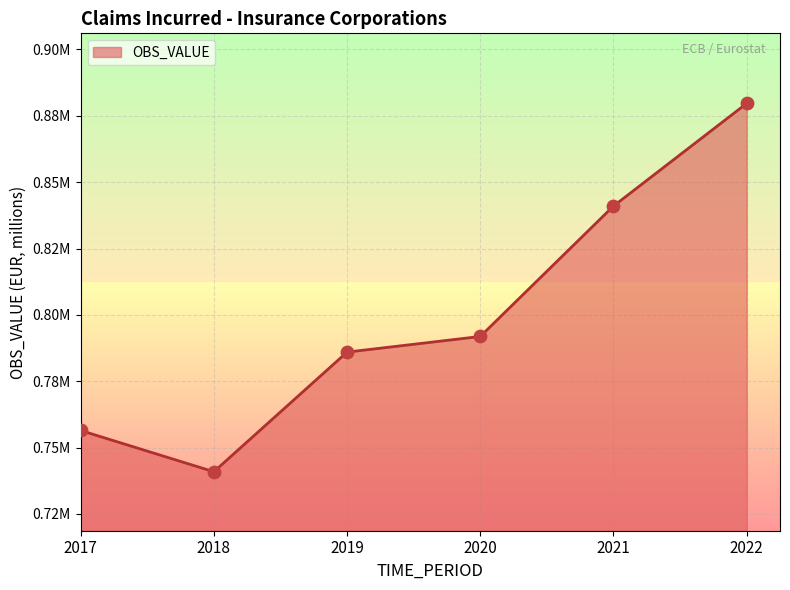

Which has a higher value, 2019 or 2022?

2022